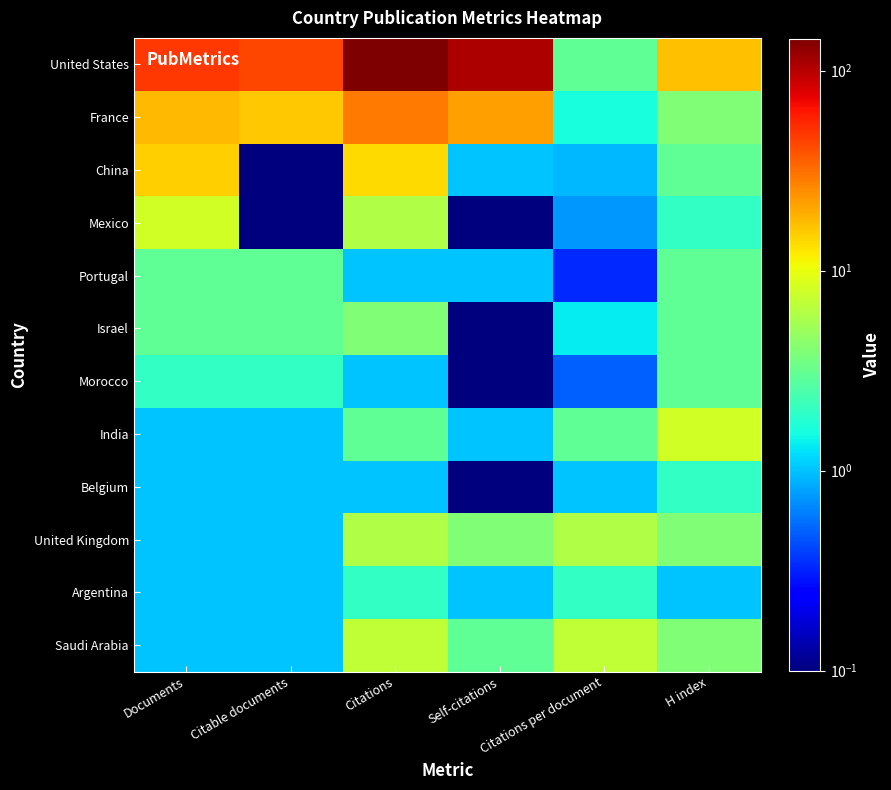

Which series has the largest range (max minus min)?

United States